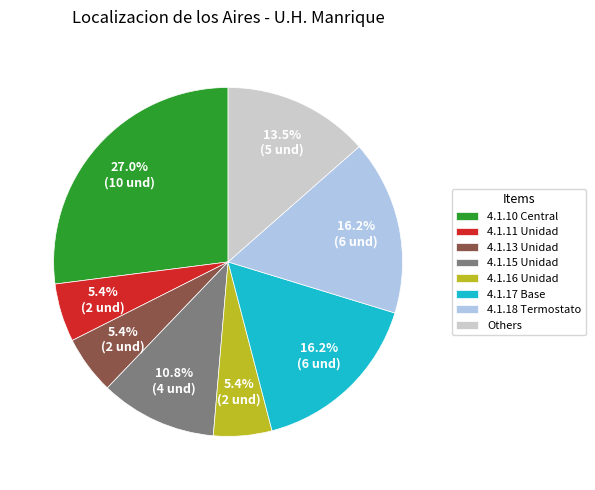

What percentage is the 4.1.10 Central slice, to the nearest percent?

27%